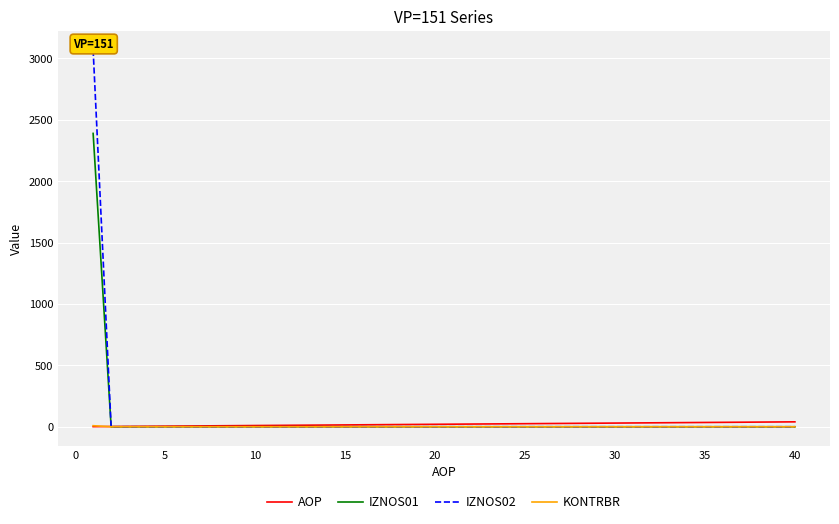

True or false: AOP has more than 2 points higher than both neighbors.

False